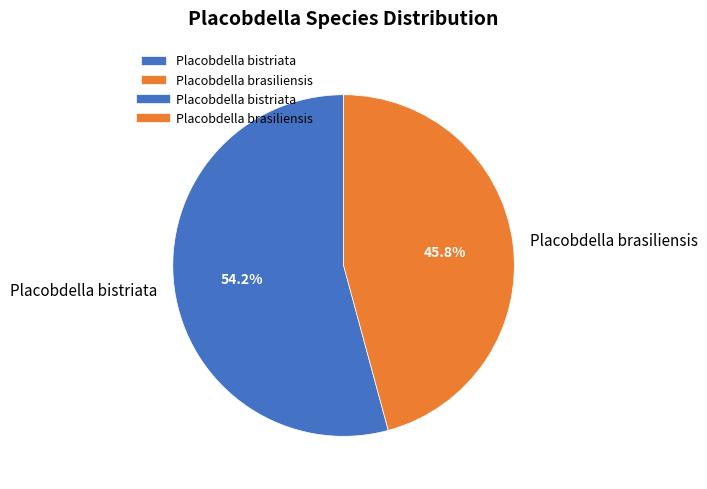

To the nearest percent, what is the difference between the largest and smallest slice percentages?

8%